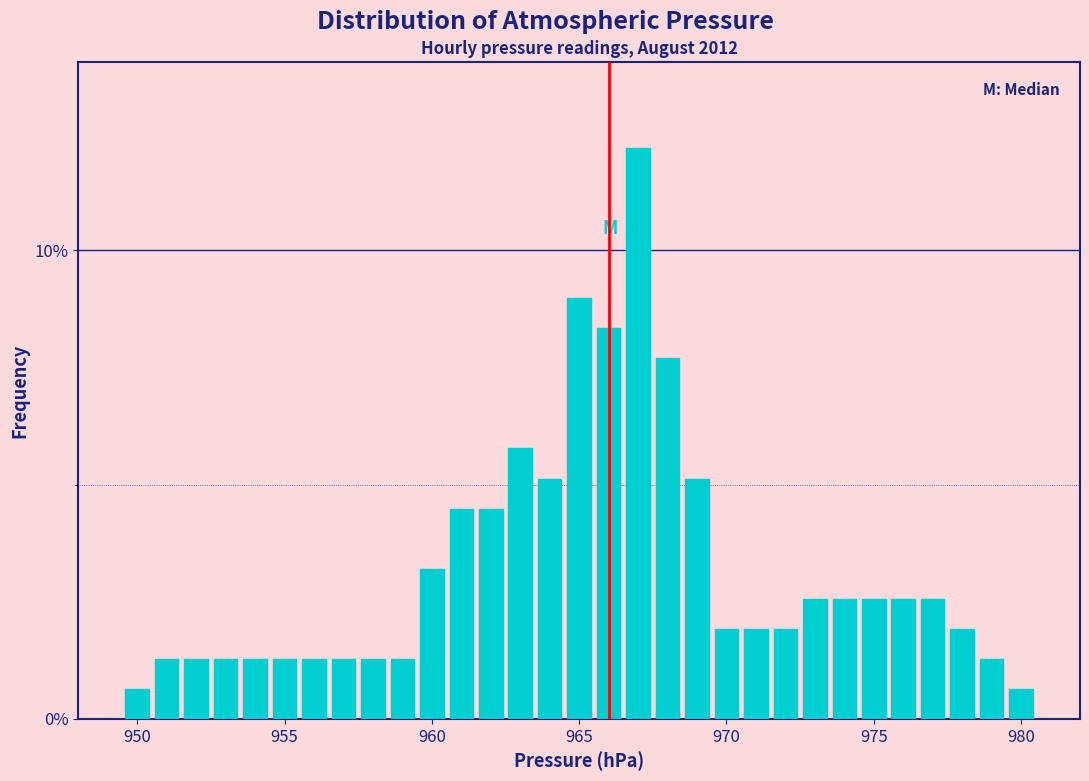

Read against the x-axis, roughly where is the centre of the tallest bar?

967.0